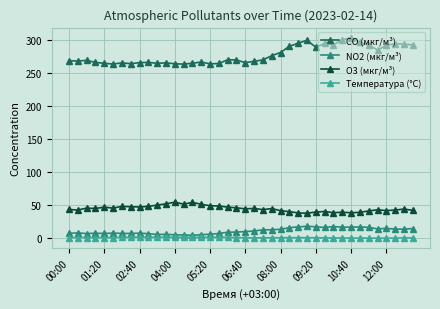

Which series has the largest range (max minus min)?

CO (мкг/м³)